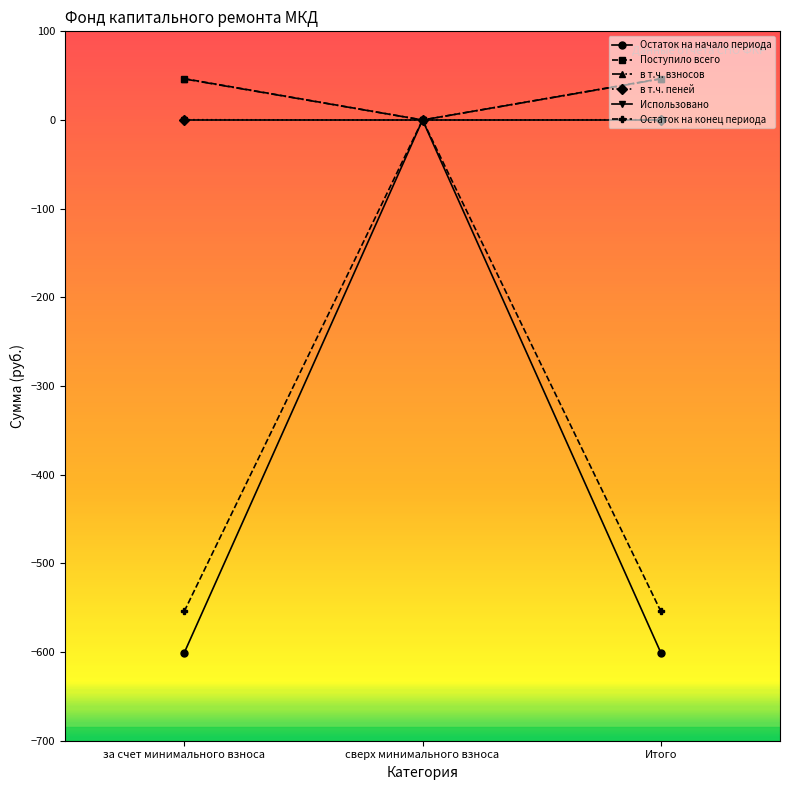

What position from the left is Итого?

3